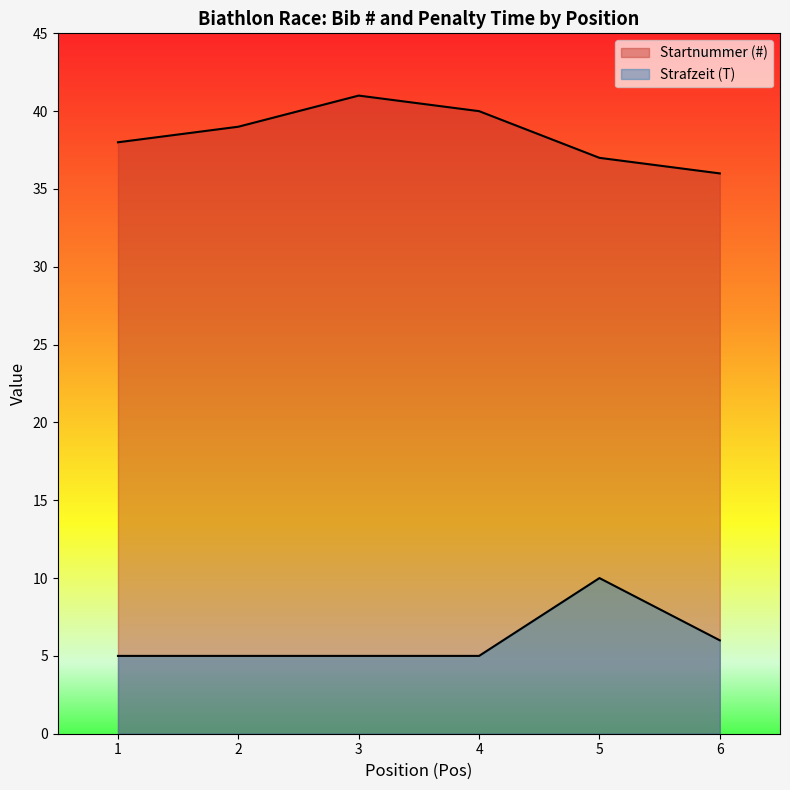

True or false: Strafzeit (T) and Startnummer (#) cross at least once.

False